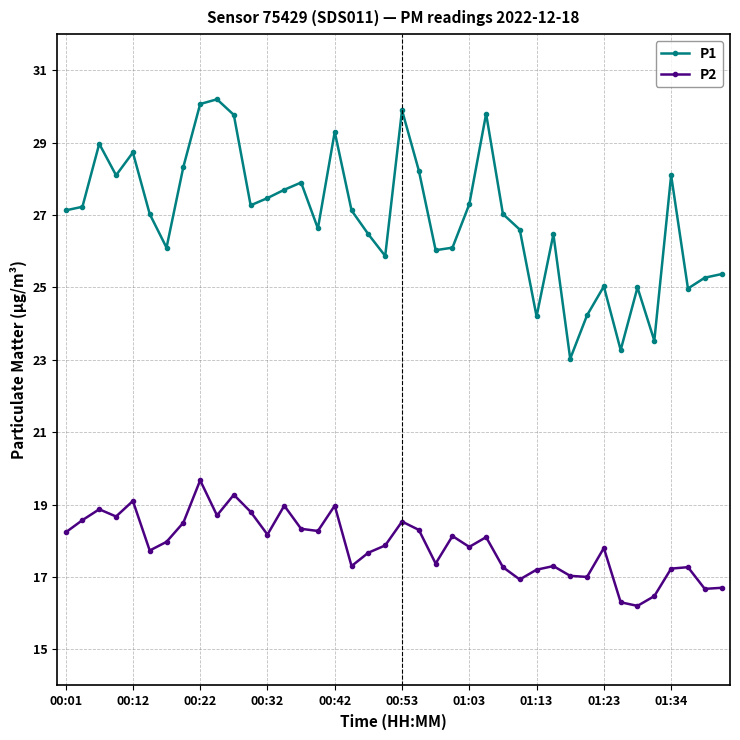

What is the sum of all P1 values?

1076.9